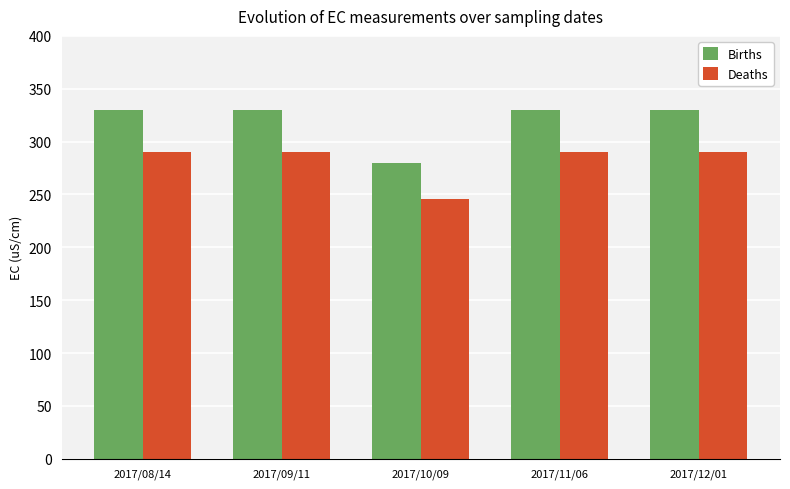

List the series in order of their peak value, highest first.

Births, Deaths